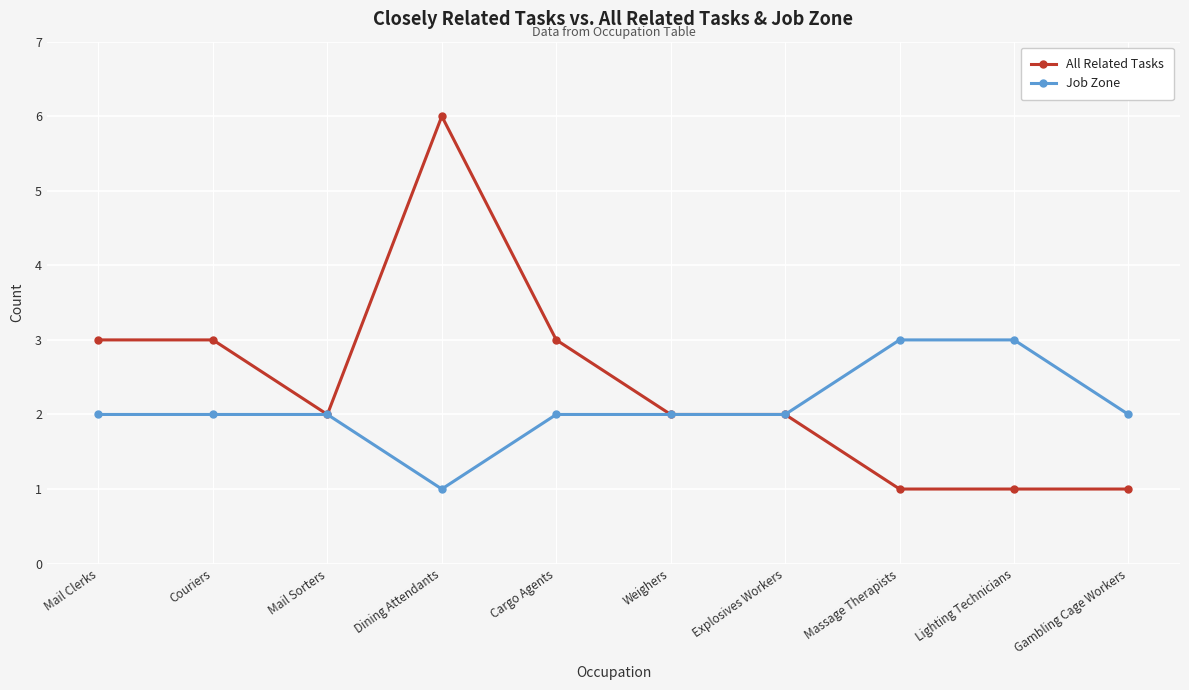

Which series has the largest total across all categories?

All Related Tasks